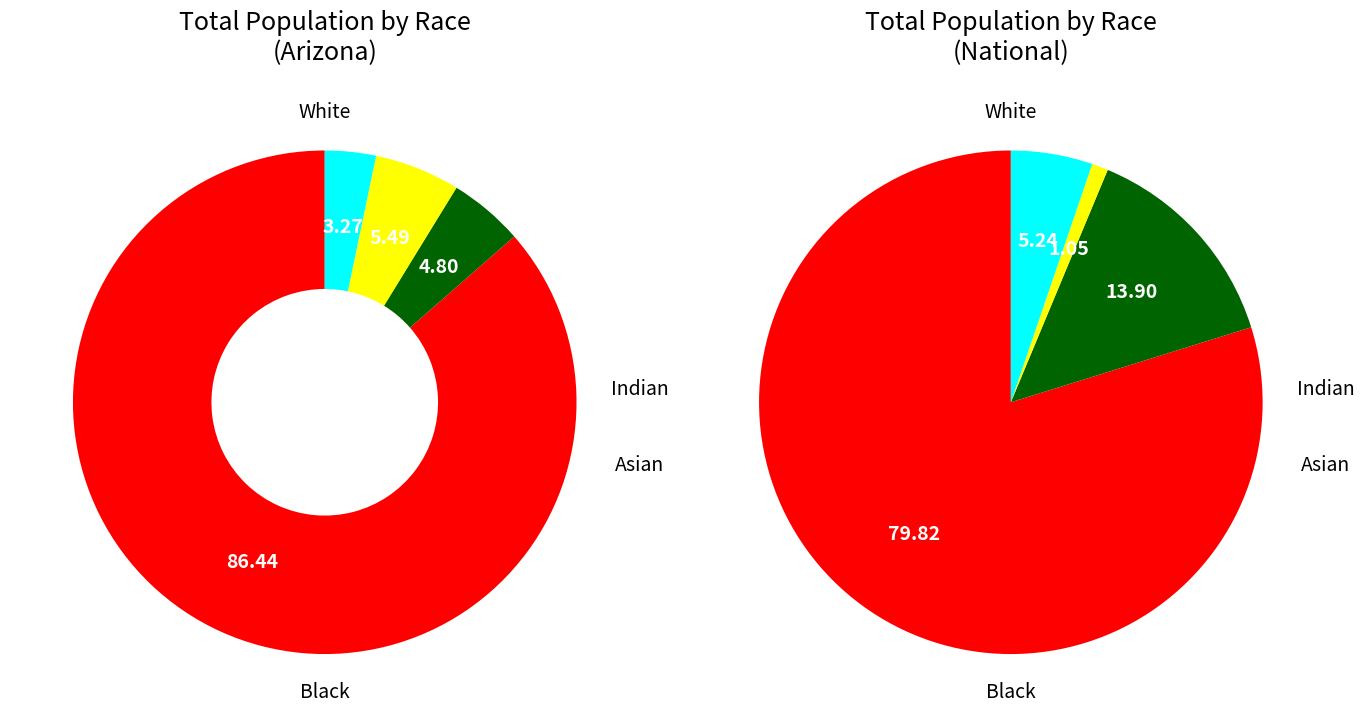

To the nearest percent, what is the average slice percentage?

25%